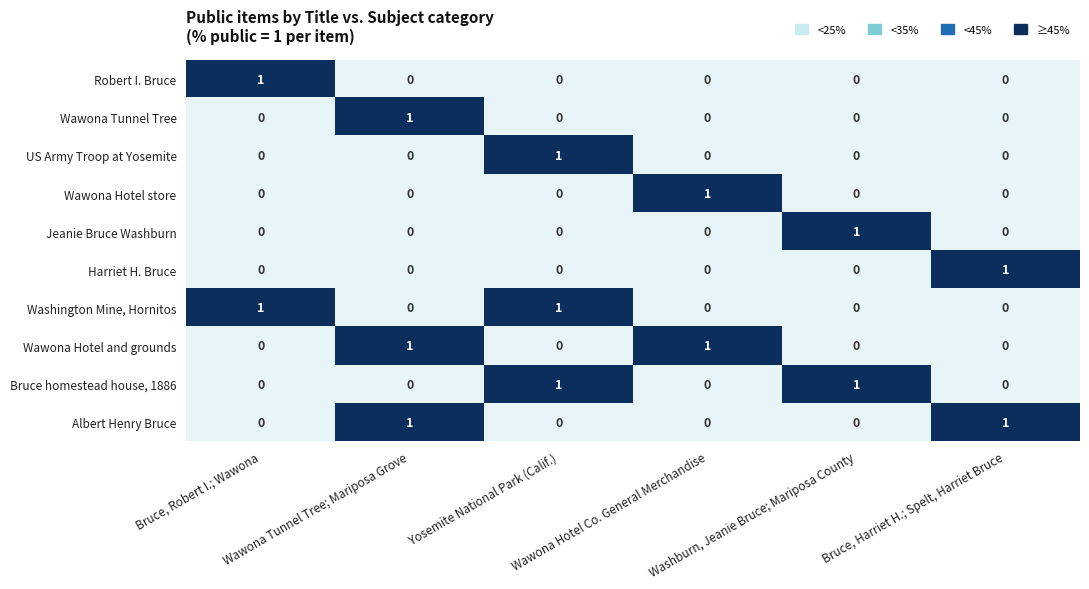

What is the maximum value shown in the chart?

1